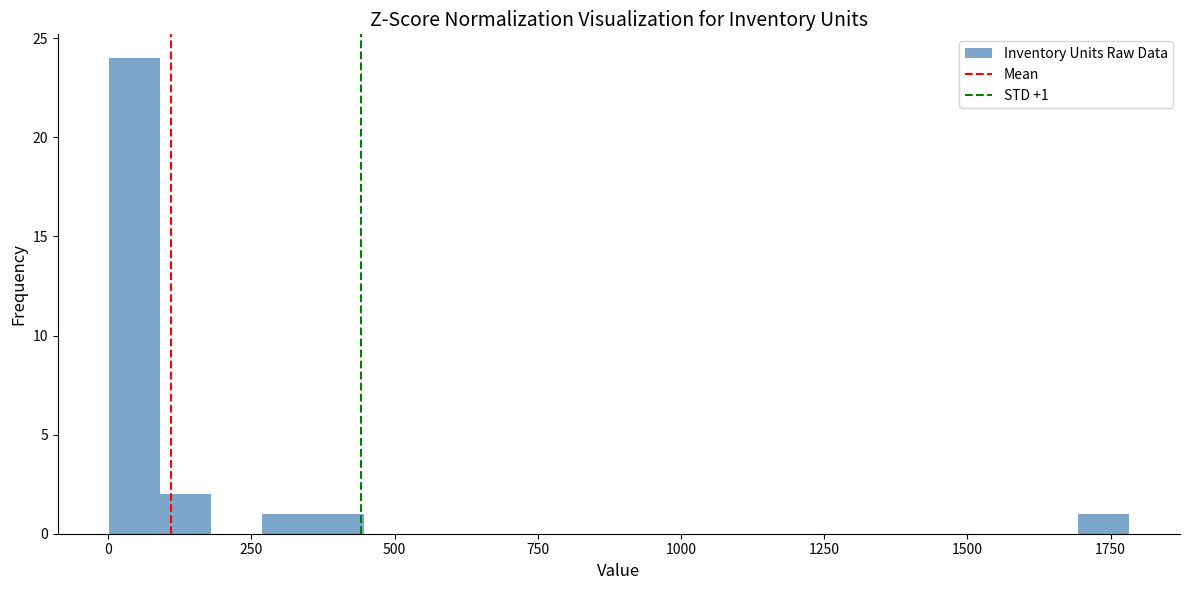

Around what value on the x-axis is the tallest bar? Give the approximate position of its centre, as read against the axis.

50